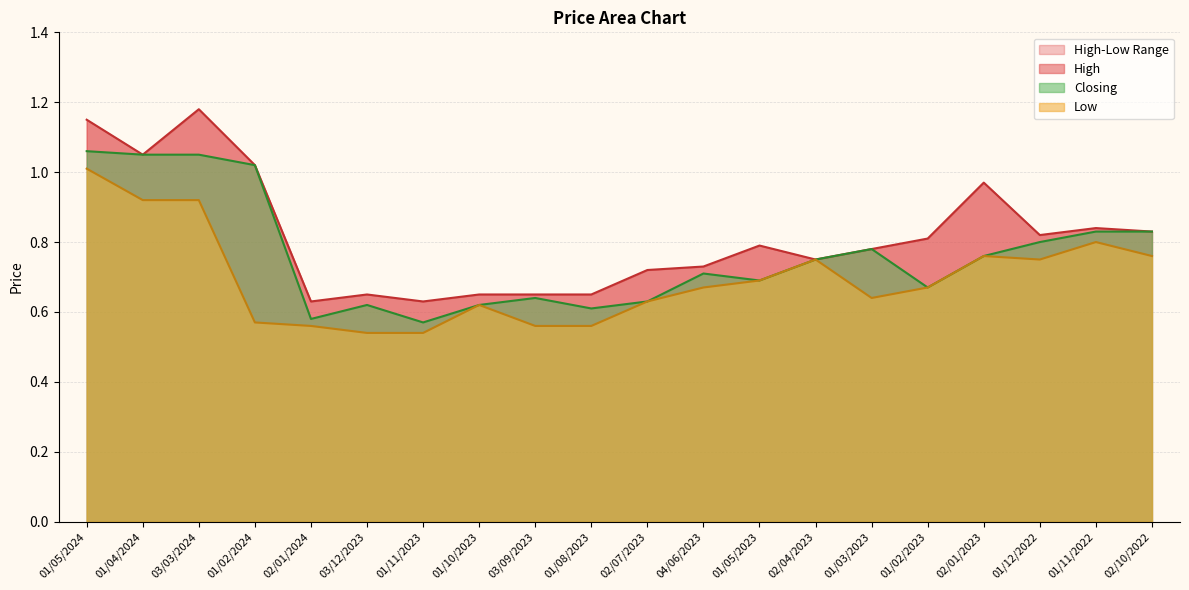

In Closing, how many points are higher than both neighbors (excluding endpoints)?

4